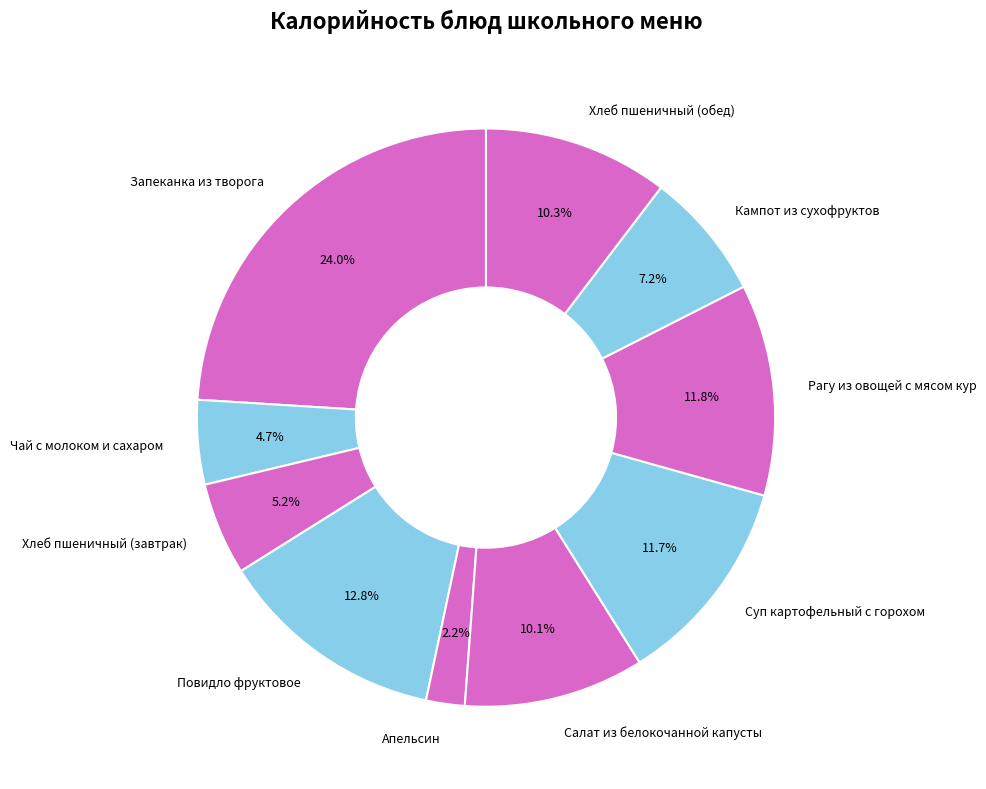

Which has a higher value, Кампот из сухофруктов or Хлеб пшеничный (обед)?

Хлеб пшеничный (обед)